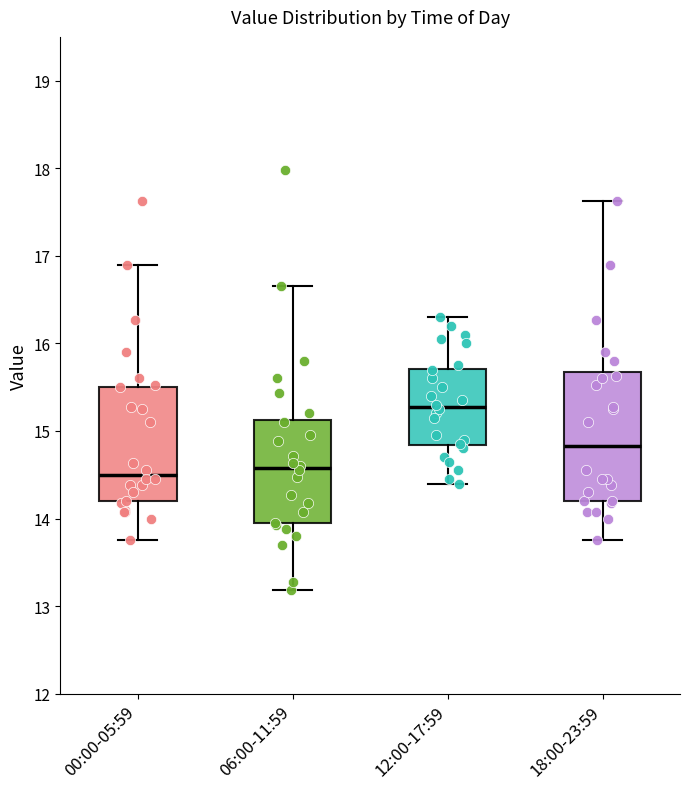

Which box is the tallest, from its lower edge to its upper edge?

18:00-23:59